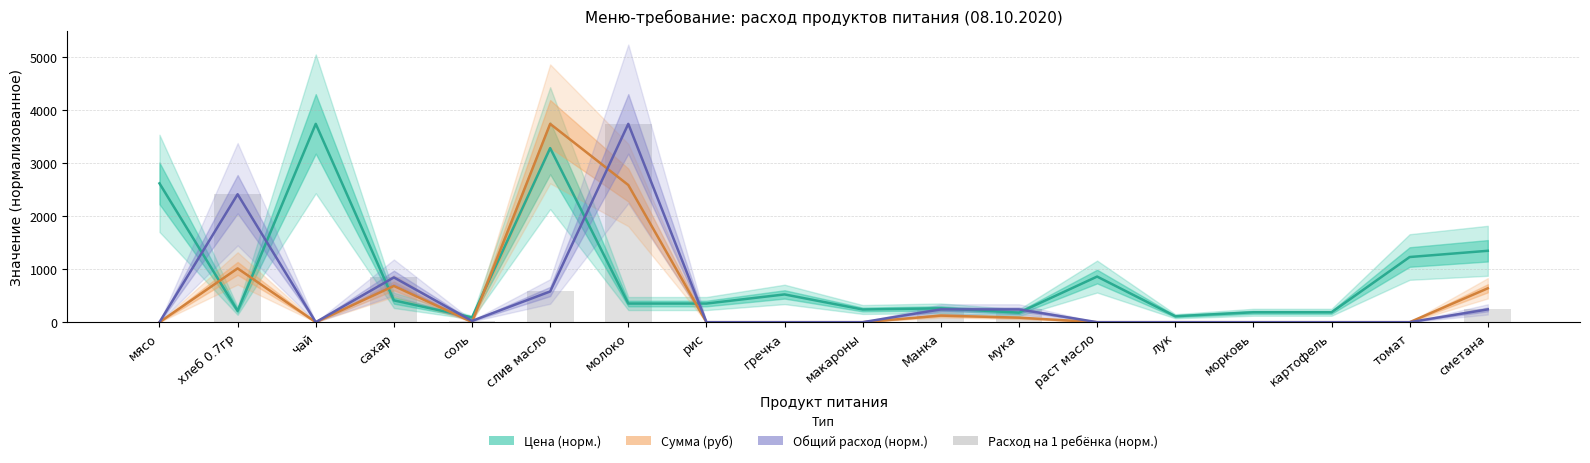

What is the spread (max minus min) of values at мука?

156.0